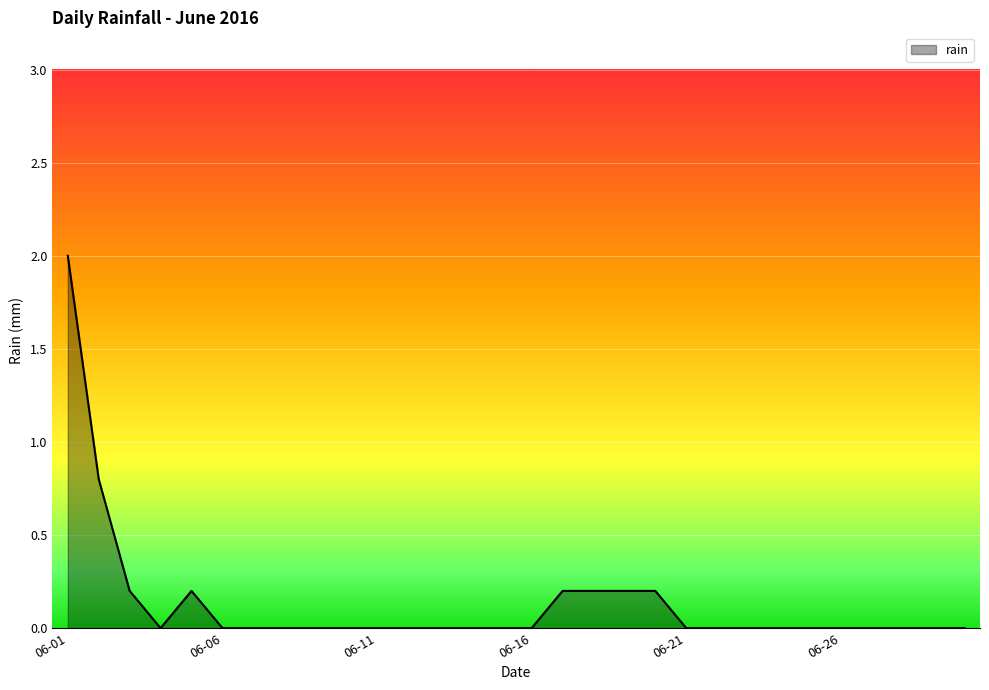

What is the maximum value shown in the chart?

2.0